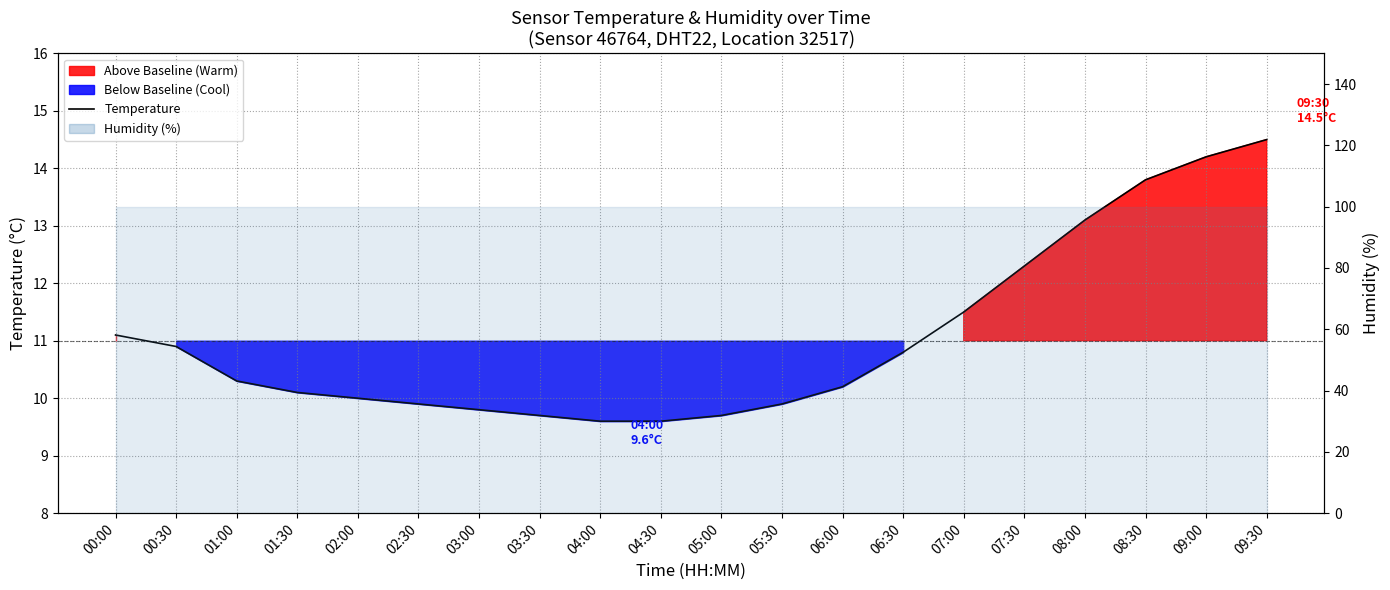

Reading right to left, extract all data points from this chart.

14.5	14.2	13.8	13.1	12.3	11.5	10.8	10.2	9.9	9.7	9.6	9.6	9.7	9.8	9.9	10.0	10.1	10.3	10.9	11.1